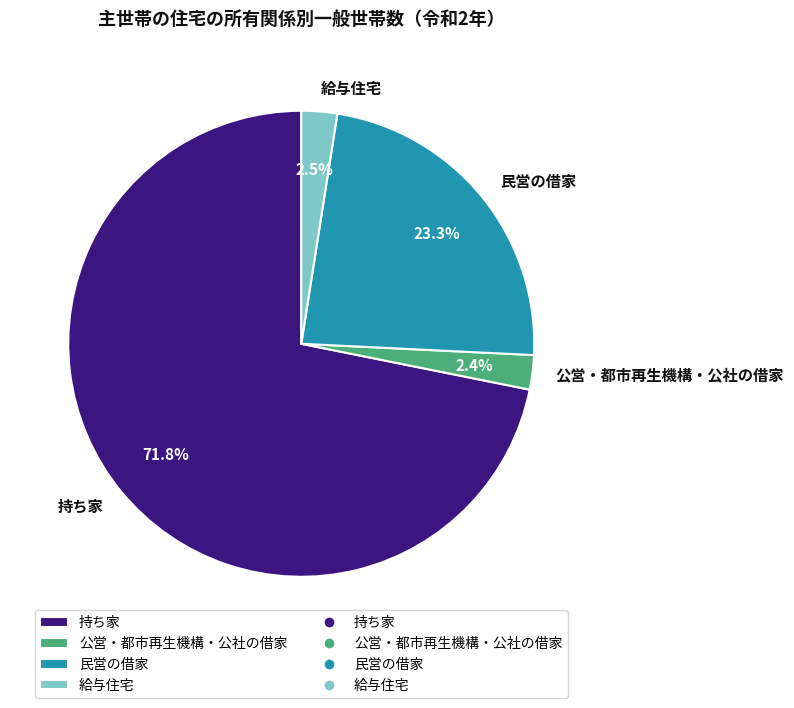

To the nearest percent, what percentage of the pie is 持ち家?

72%